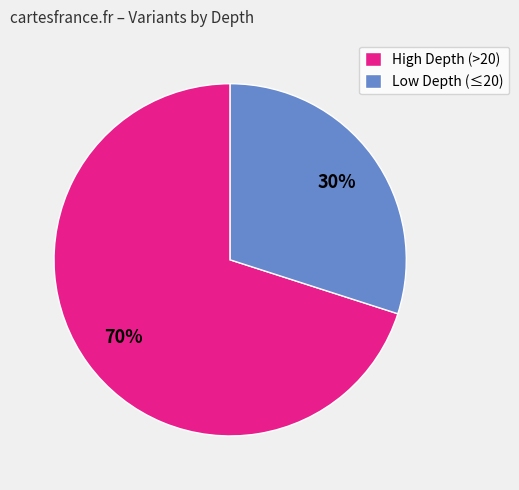

To the nearest percent, what portion does Low Depth (≤20) represent?

30%